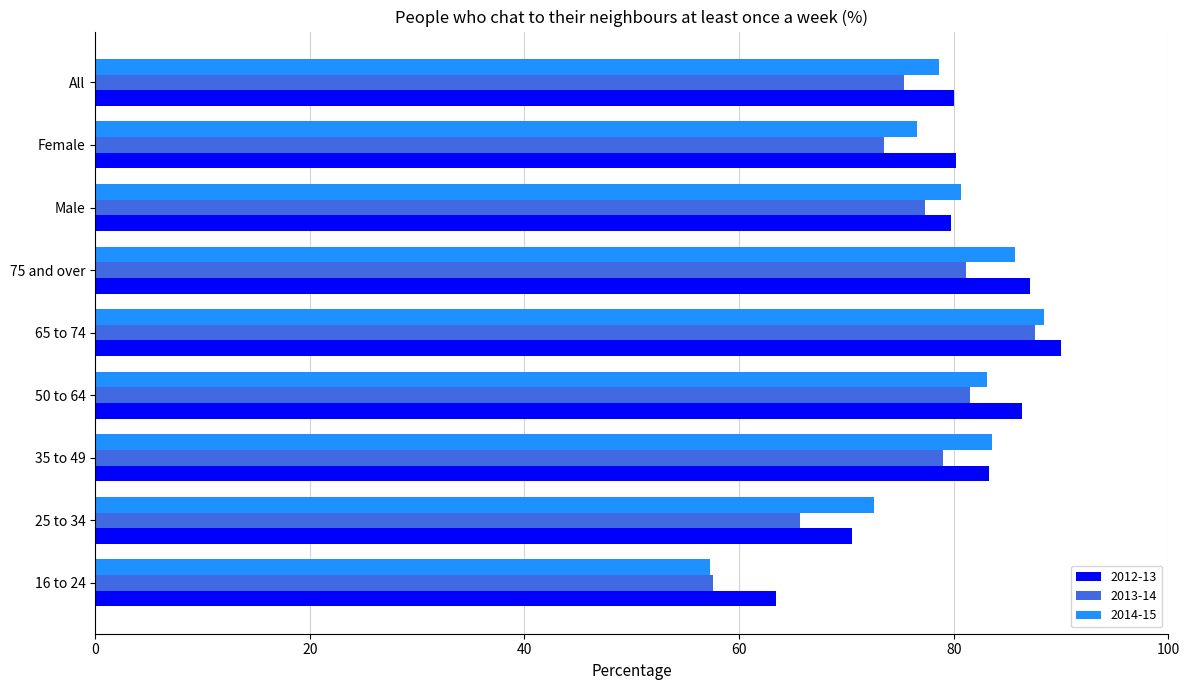

Between 35 to 49 and All, which series saw the biggest shift?

2014-15